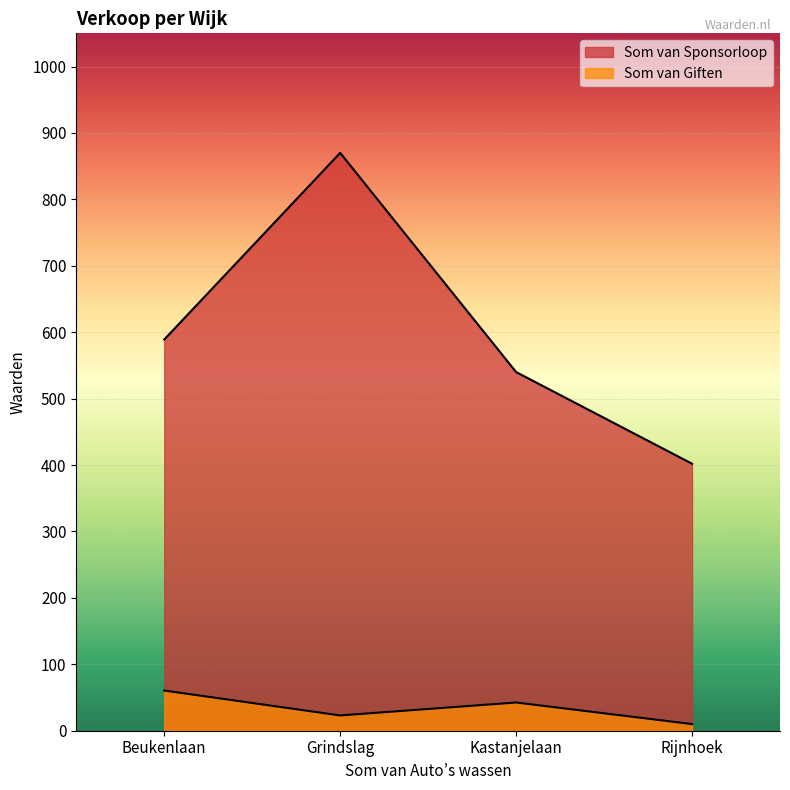

What is the label of the 2nd point from the right?

Kastanjelaan